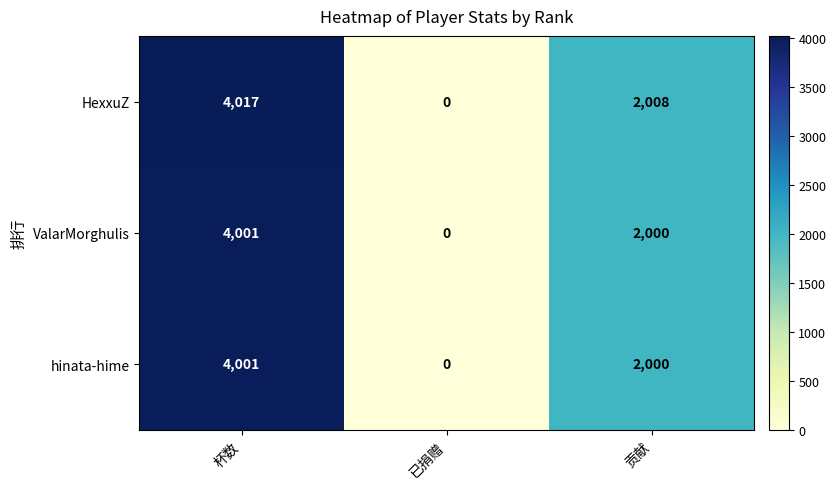

At which label is ValarMorghulis closest to 2000?

贡献